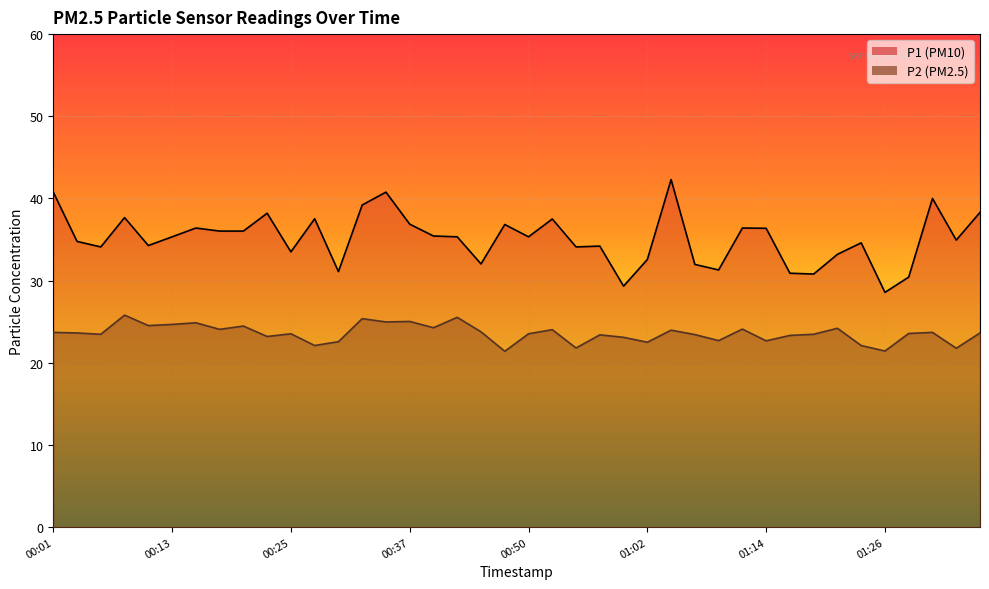

Which series has the largest total across all categories?

P1